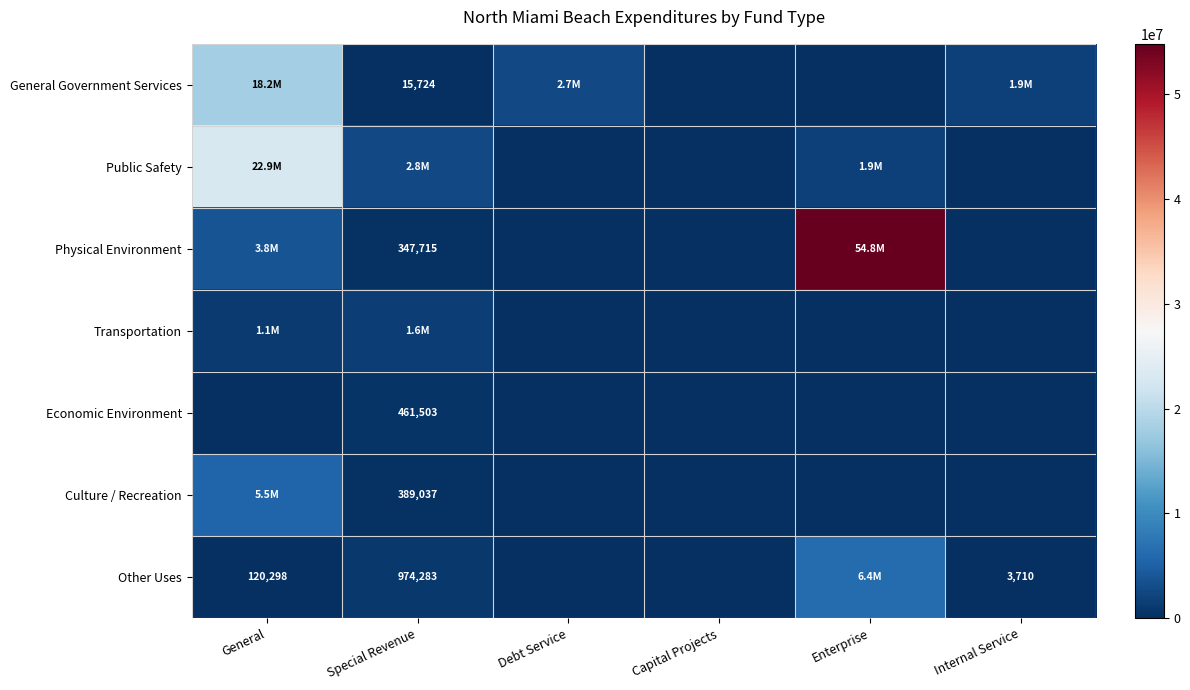

Is it true that Other Uses equals 120298 at General?

True